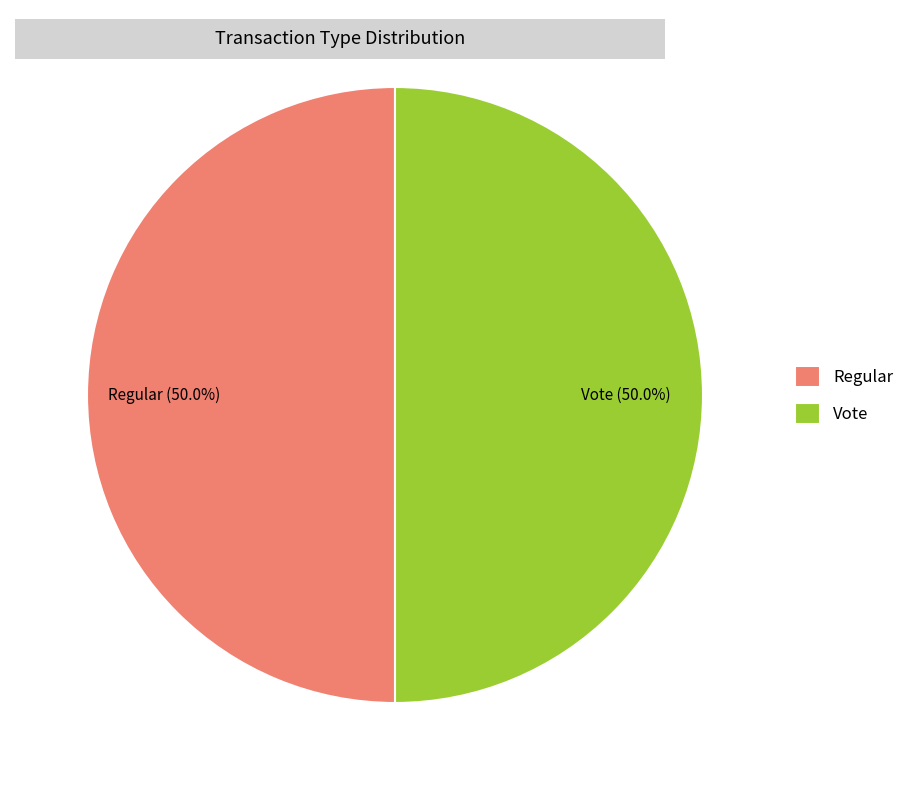

To the nearest percent, what portion does Regular represent?

50%